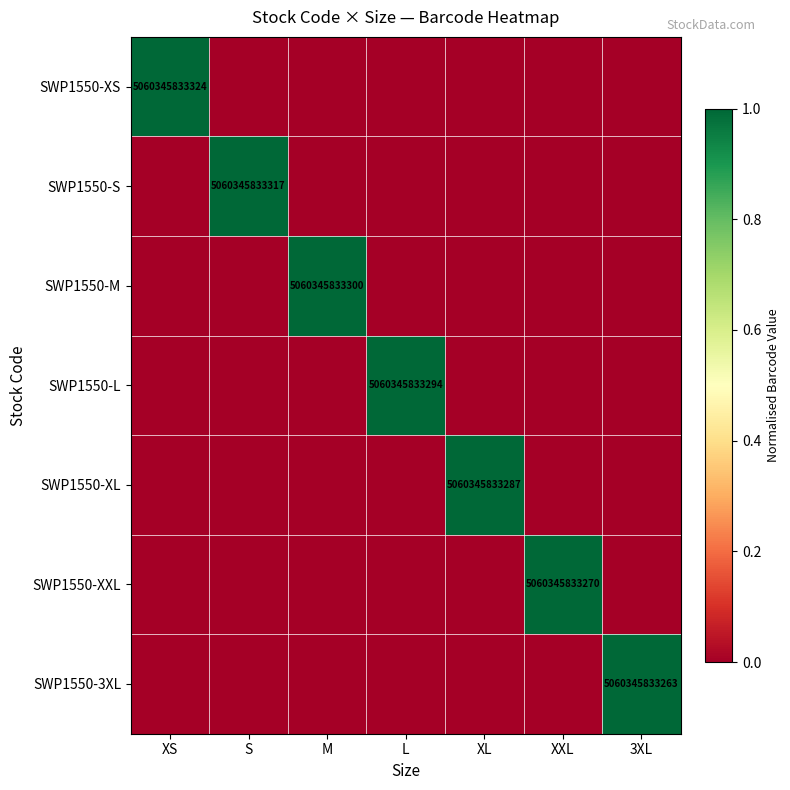

At which label is SWP1550-M closest to 0?

XS